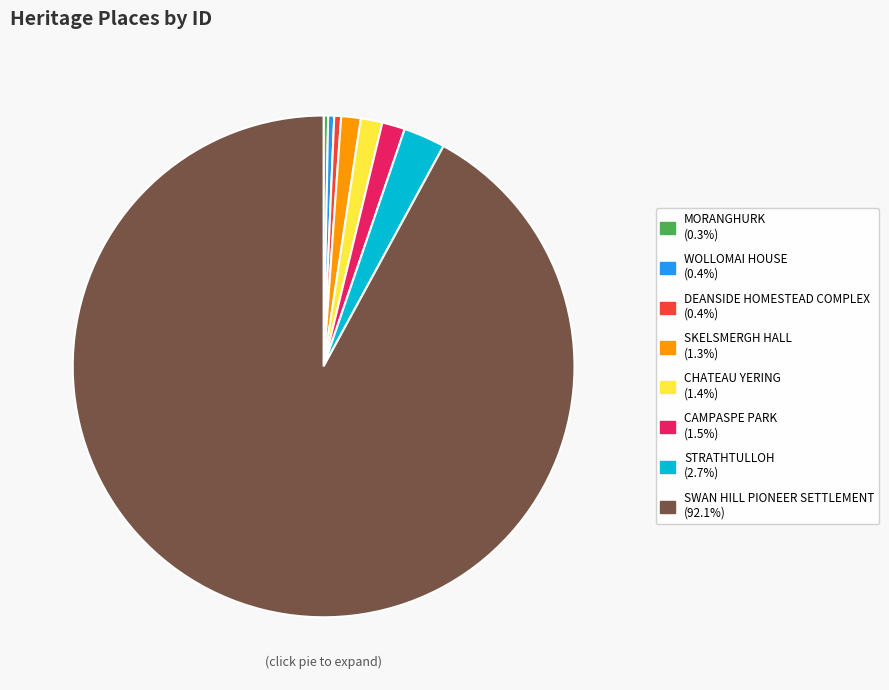

Which slice is the largest?

SWAN HILL PIONEER SETTLEMENT